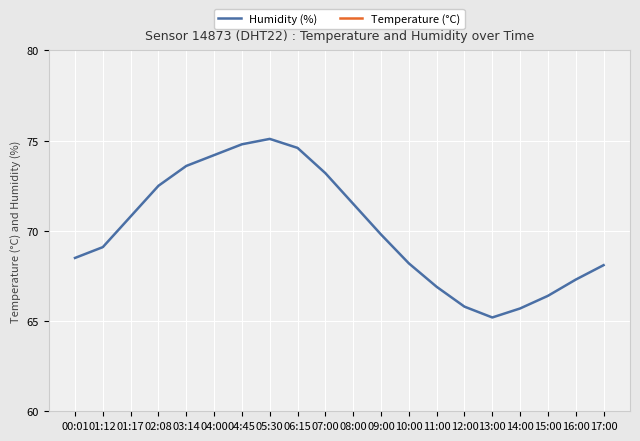

Which series has the largest range (max minus min)?

Humidity (%)